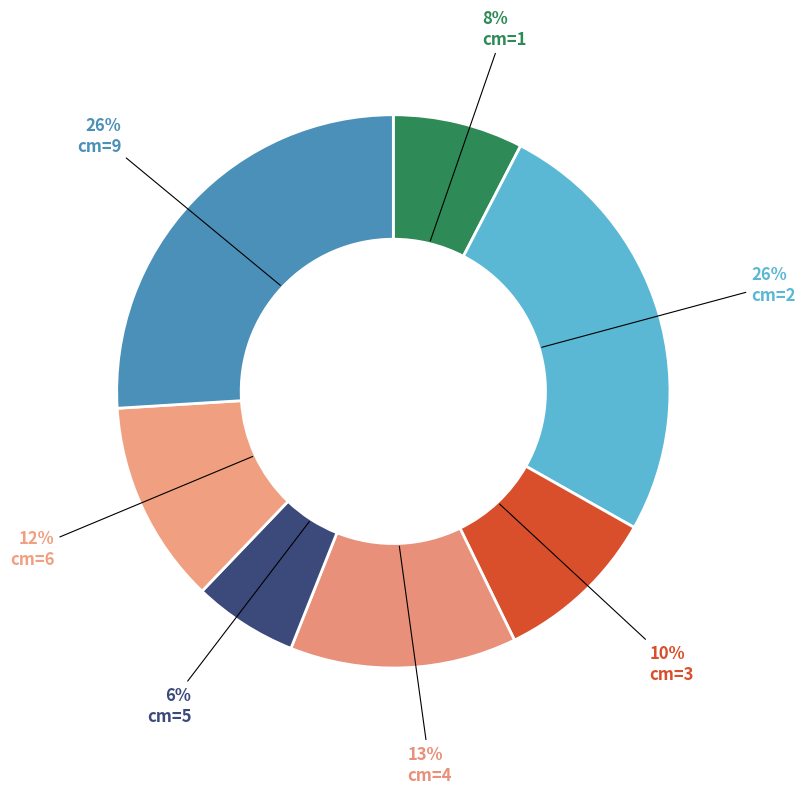

How many slices are in this pie chart?

7